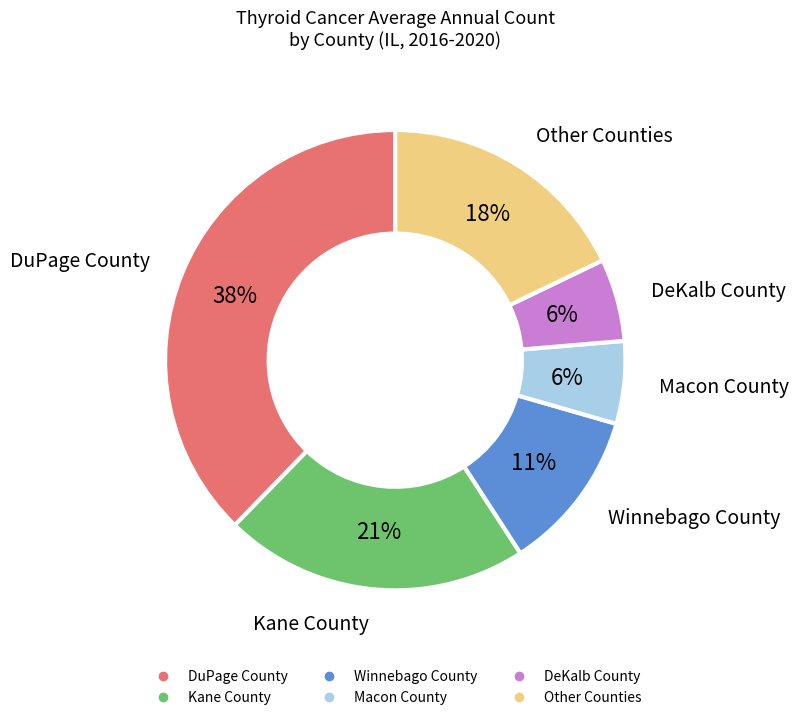

Is there a majority slice in this chart?

No